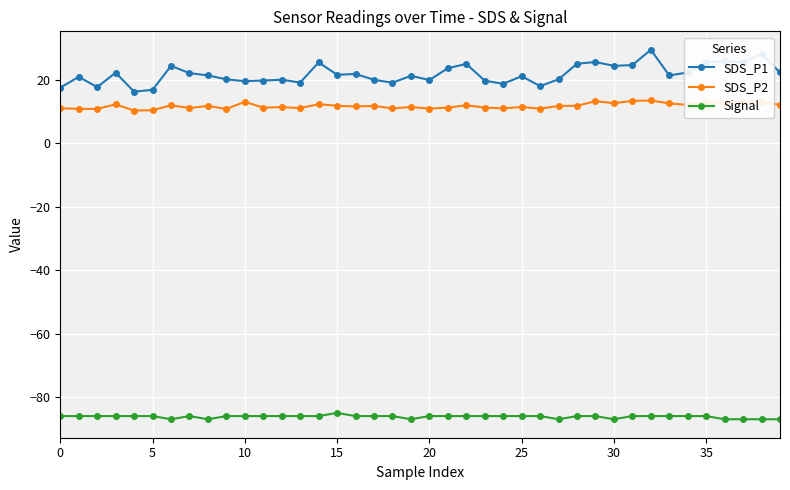

Which series has the largest total across all categories?

SDS_P1